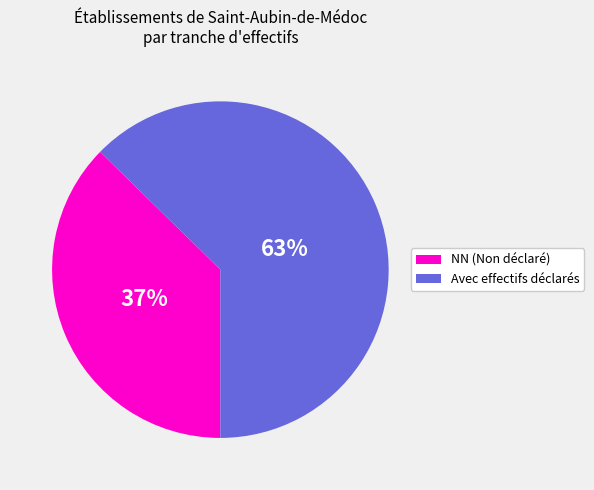

Combined, do NN (Non déclaré) and Avec effectifs déclarés account for over 50%?

Yes